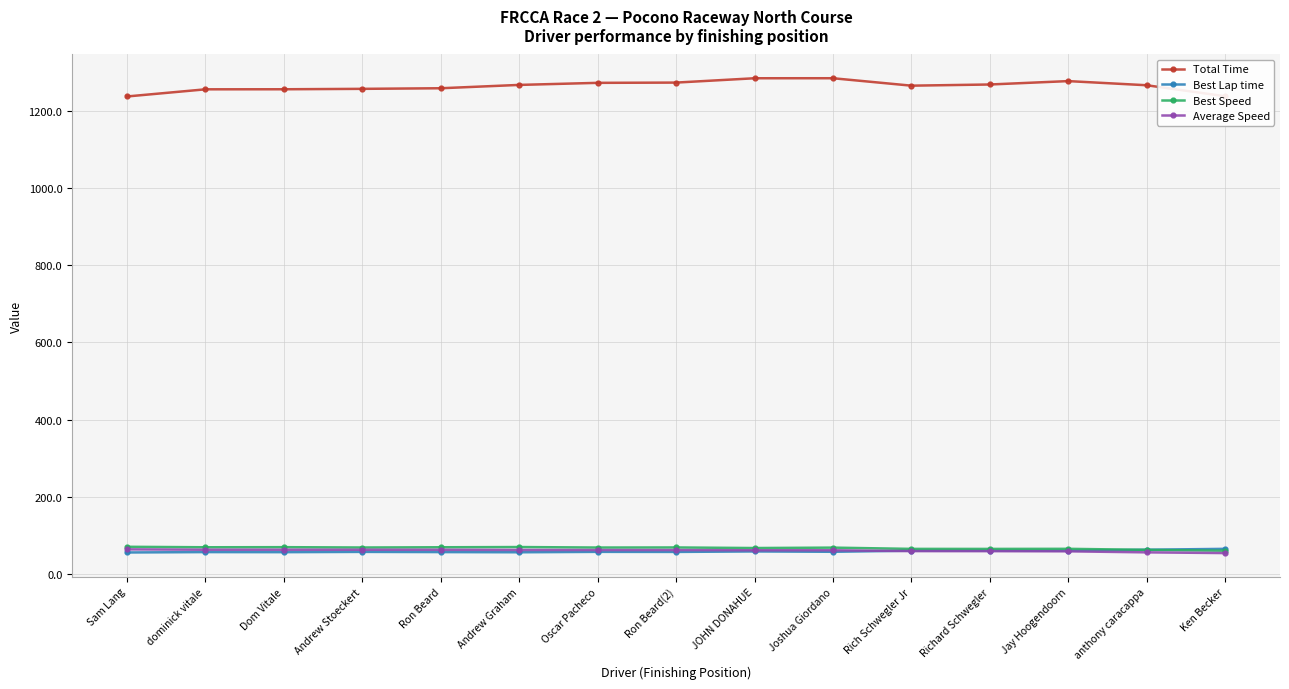

What is the label of the 7th point from the right?

JOHN DONAHUE